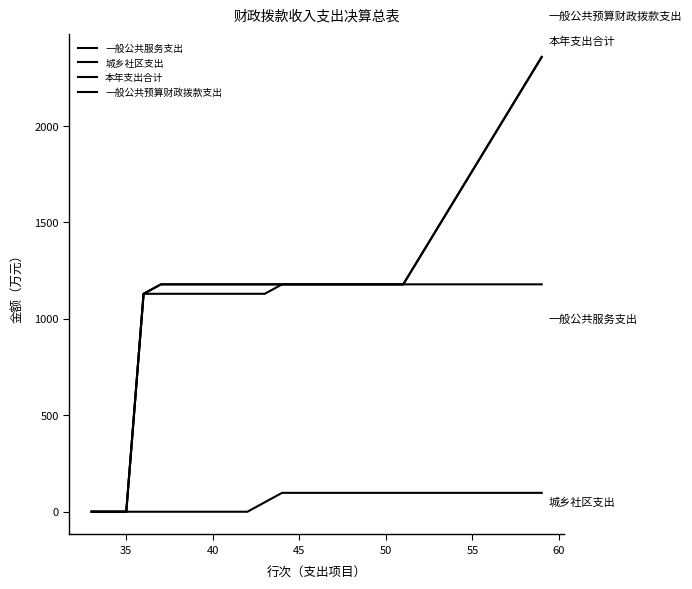

Does the chart have visible grid lines?

No